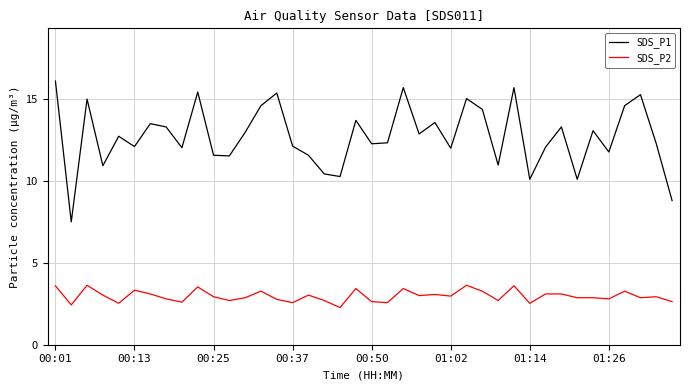

What is the maximum value shown in the chart?

16.1